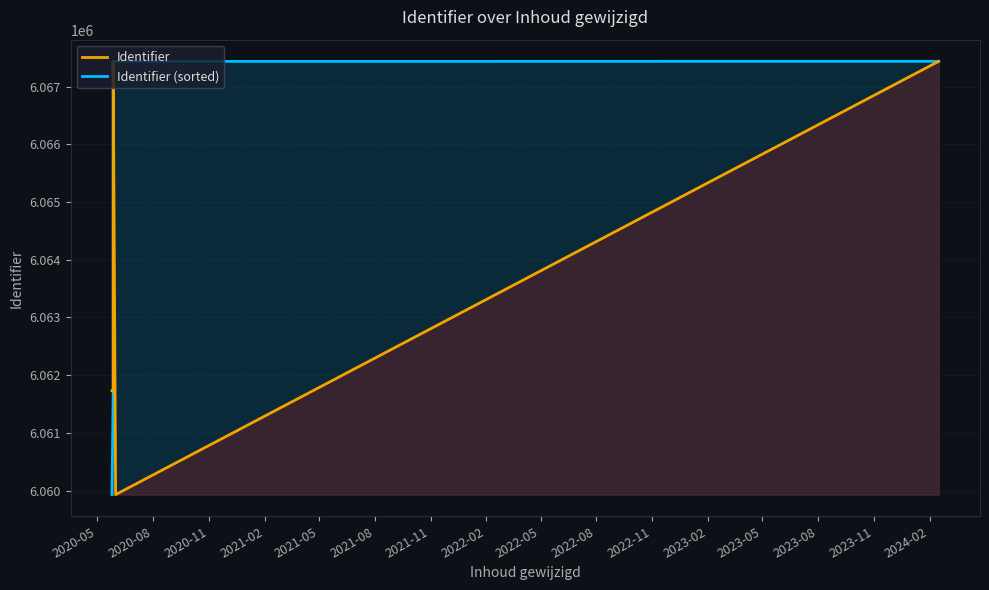

List the series in order of their peak value, highest first.

Identifier, Identifier (sorted)